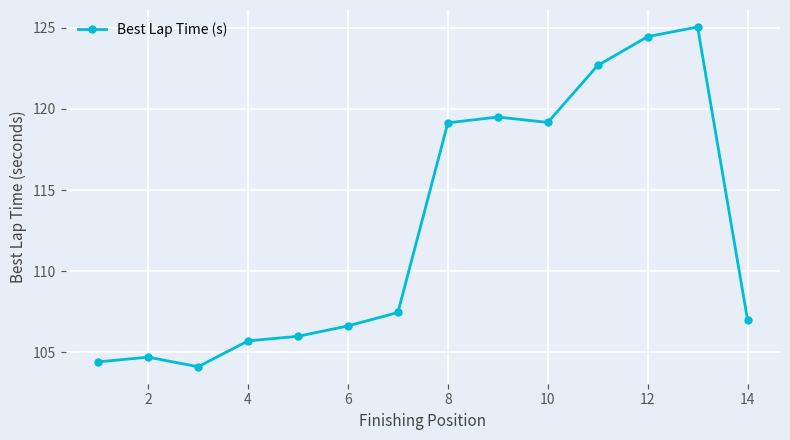

What is the average value?

112.6